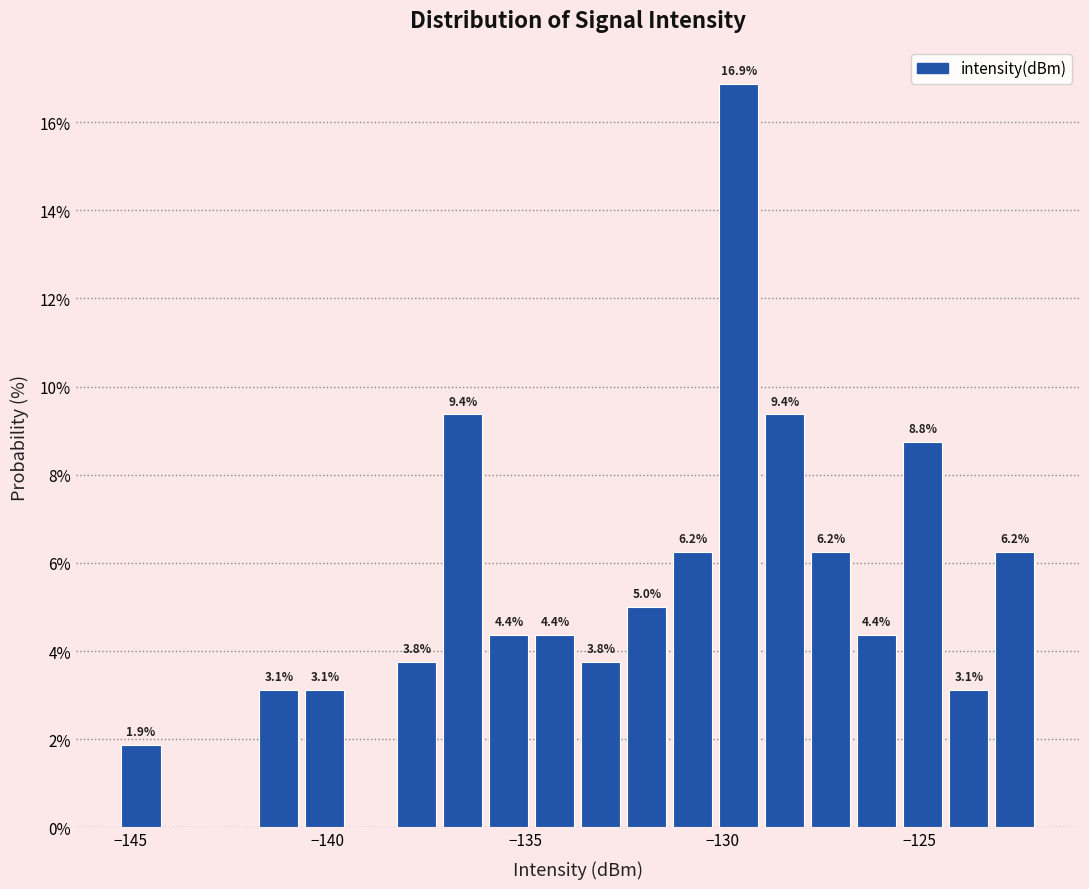

Around what value on the x-axis is the tallest bar? Give the approximate position of its centre, as read against the axis.

-129.5